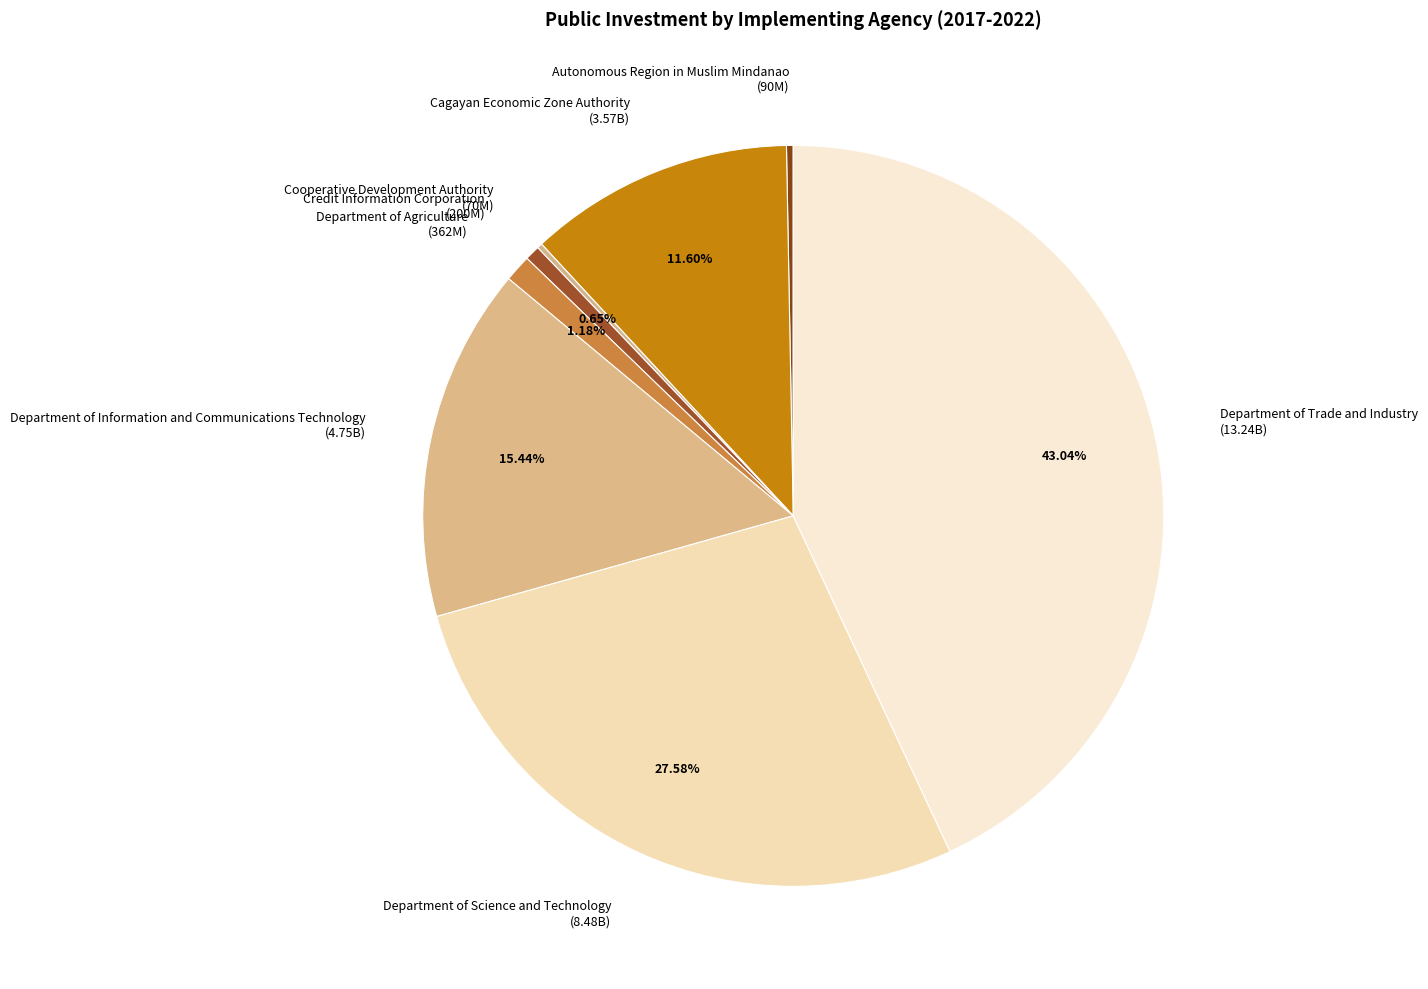

To the nearest percent, what is the combined percentage of Department of Agriculture and Department of Science and Technology?

29%